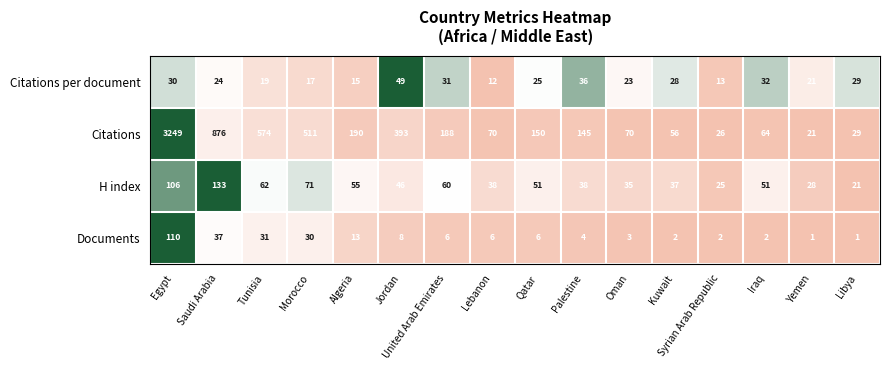

What is the sum of all Documents values?

262